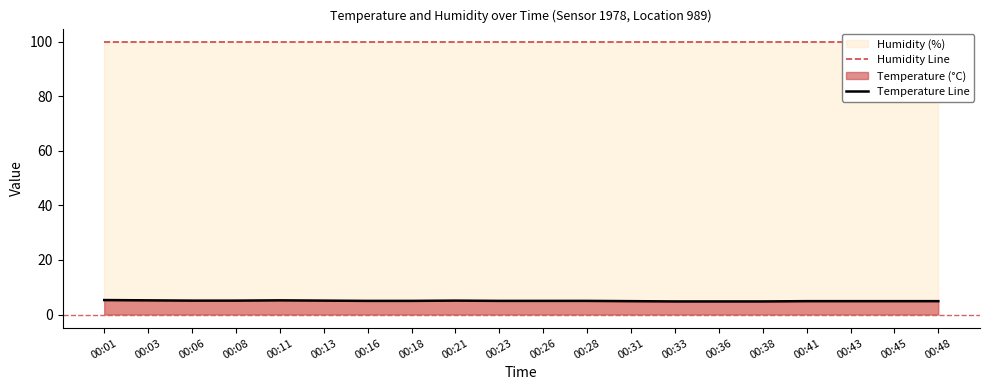

What is the greatest value displayed?

99.9